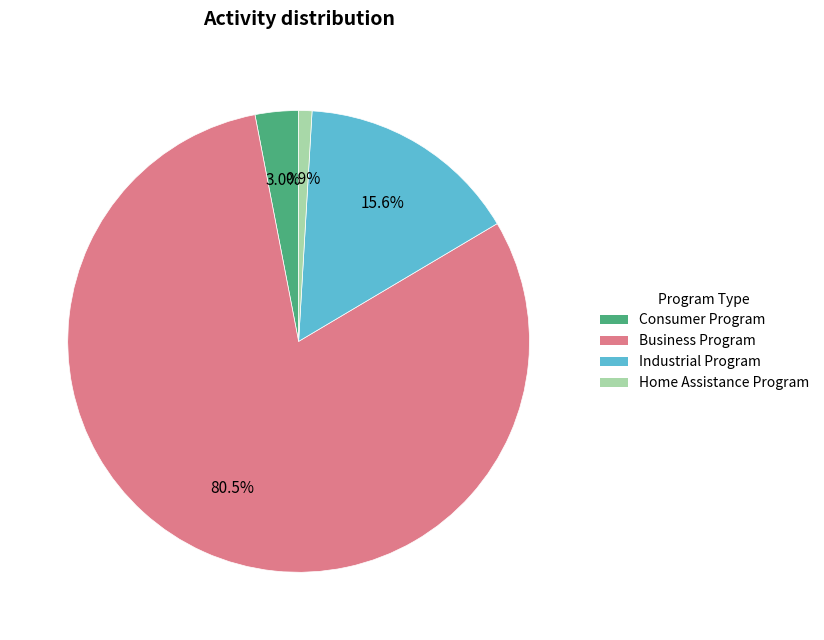

To the nearest percent, what is the combined percentage of Industrial Program and Consumer Program?

19%